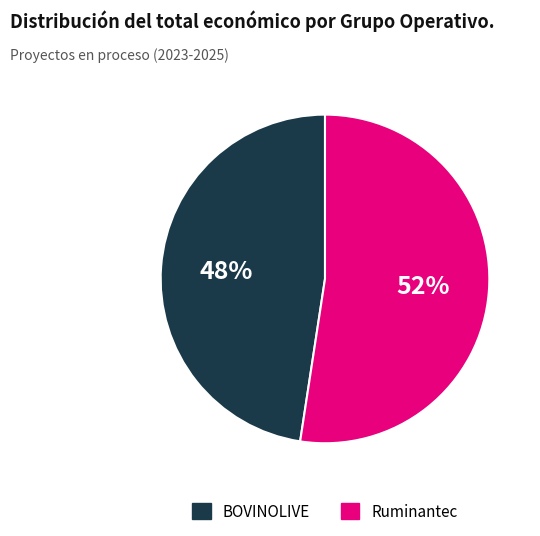

To the nearest percent, what is the average slice percentage?

50%